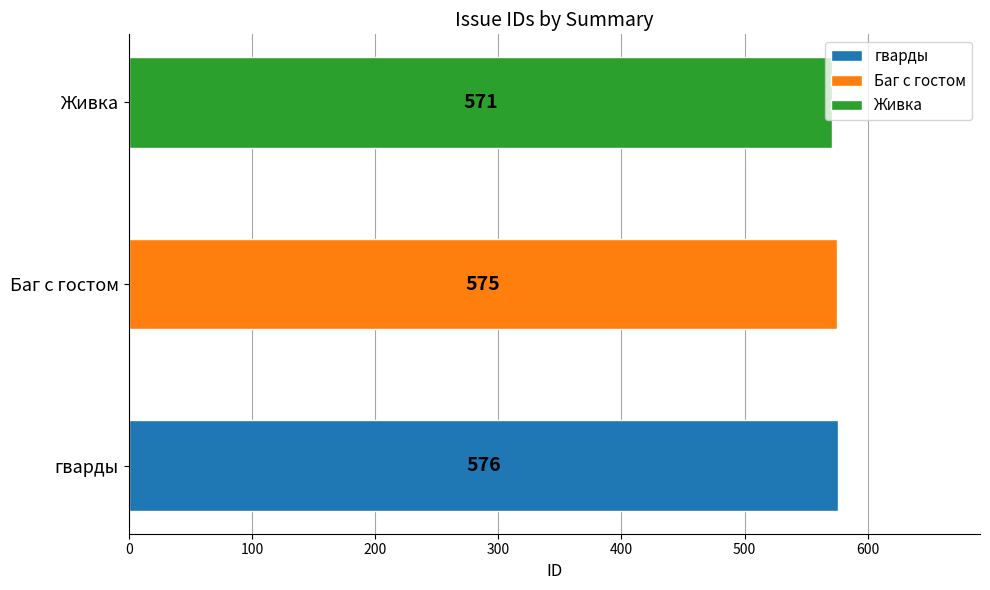

Where does the data first go above 575?

гварды